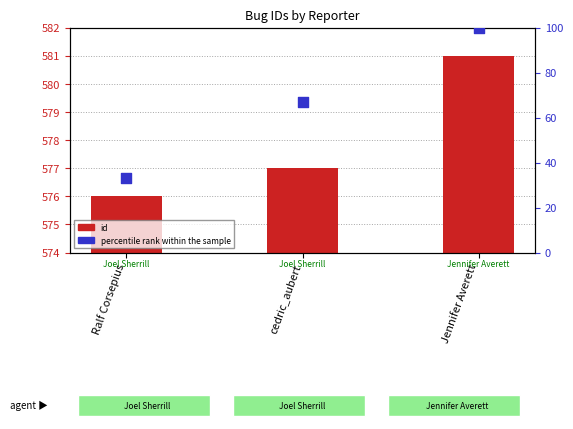

What is the total value across all series at cedric_aubert?

644